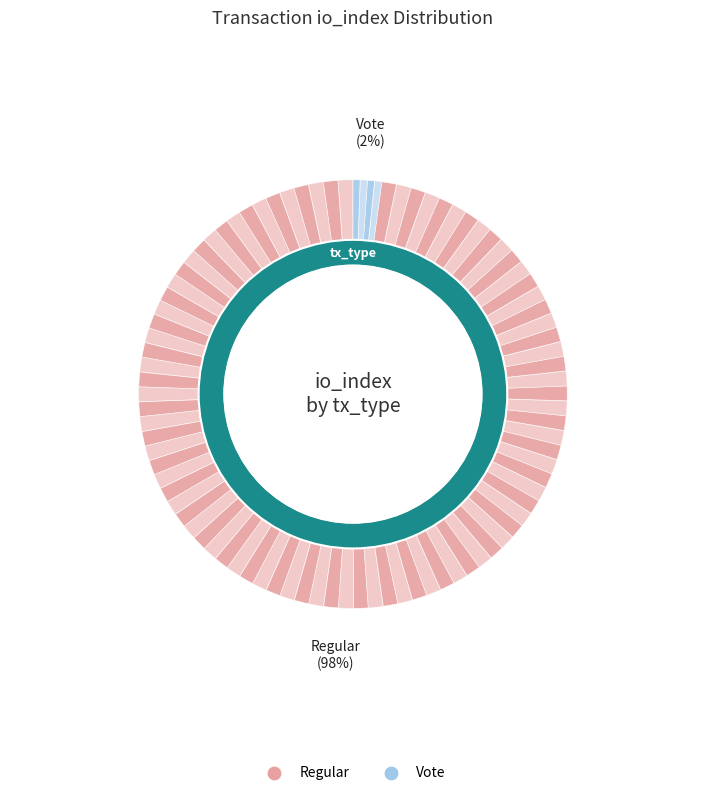

Does Regular (io_index=91) represent more than half of the total?

Yes